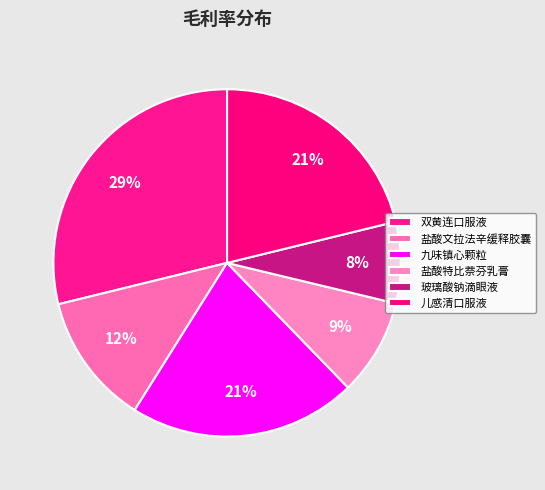

How many slices are in this pie chart?

6